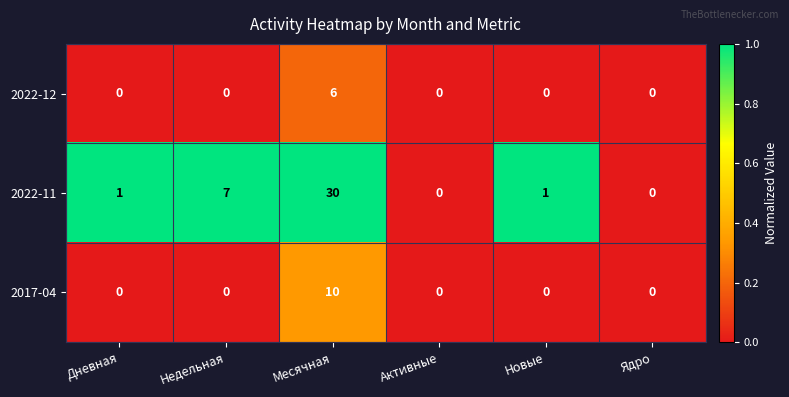

What is the total value across all series at Новые?

1